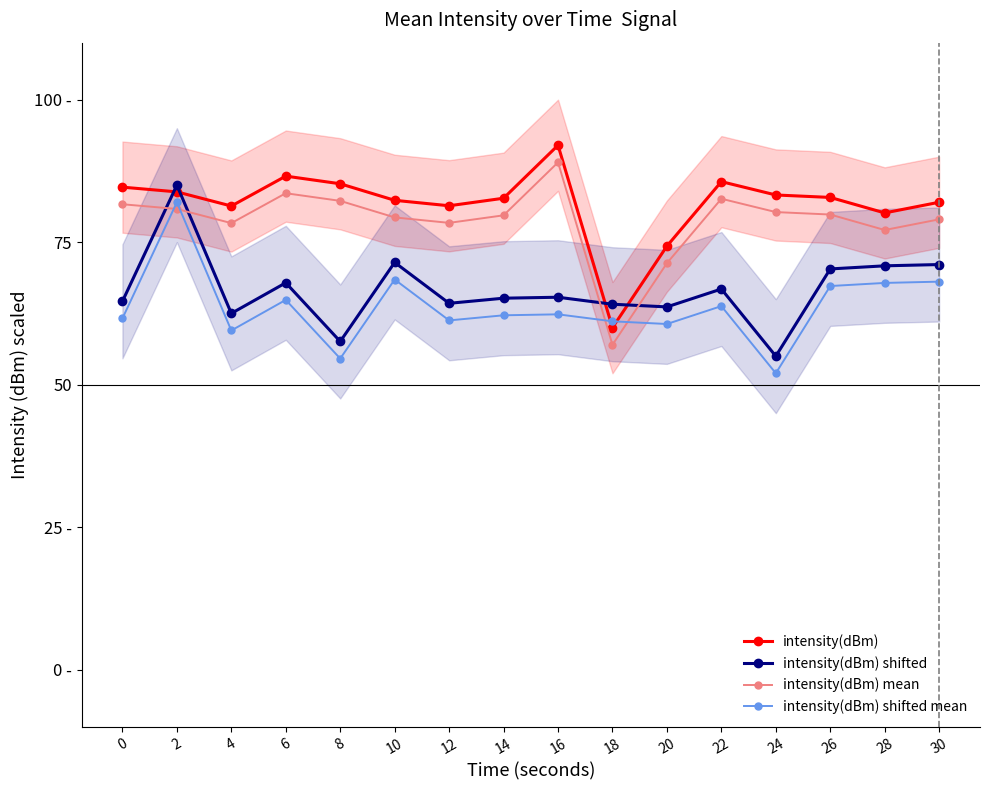

How many times do intensity(dBm) shifted mean and intensity(dBm) mean cross each other?

4